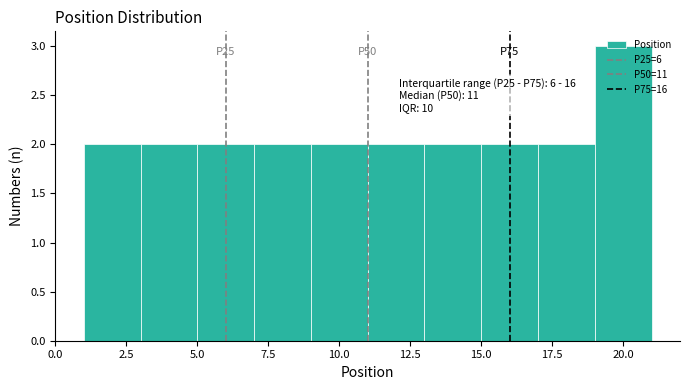

Which range on the x-axis has the tallest bar?

19 to 21